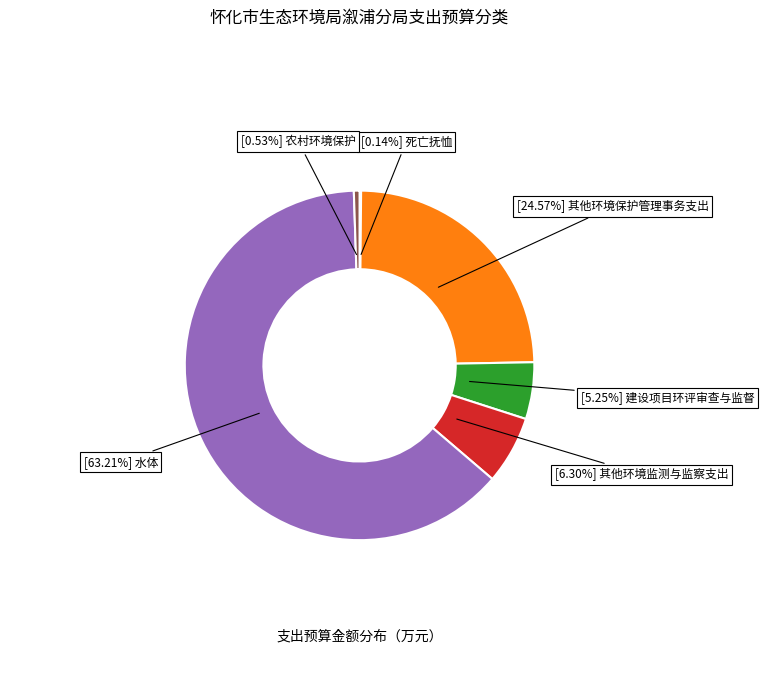

Does any single category account for the majority?

Yes